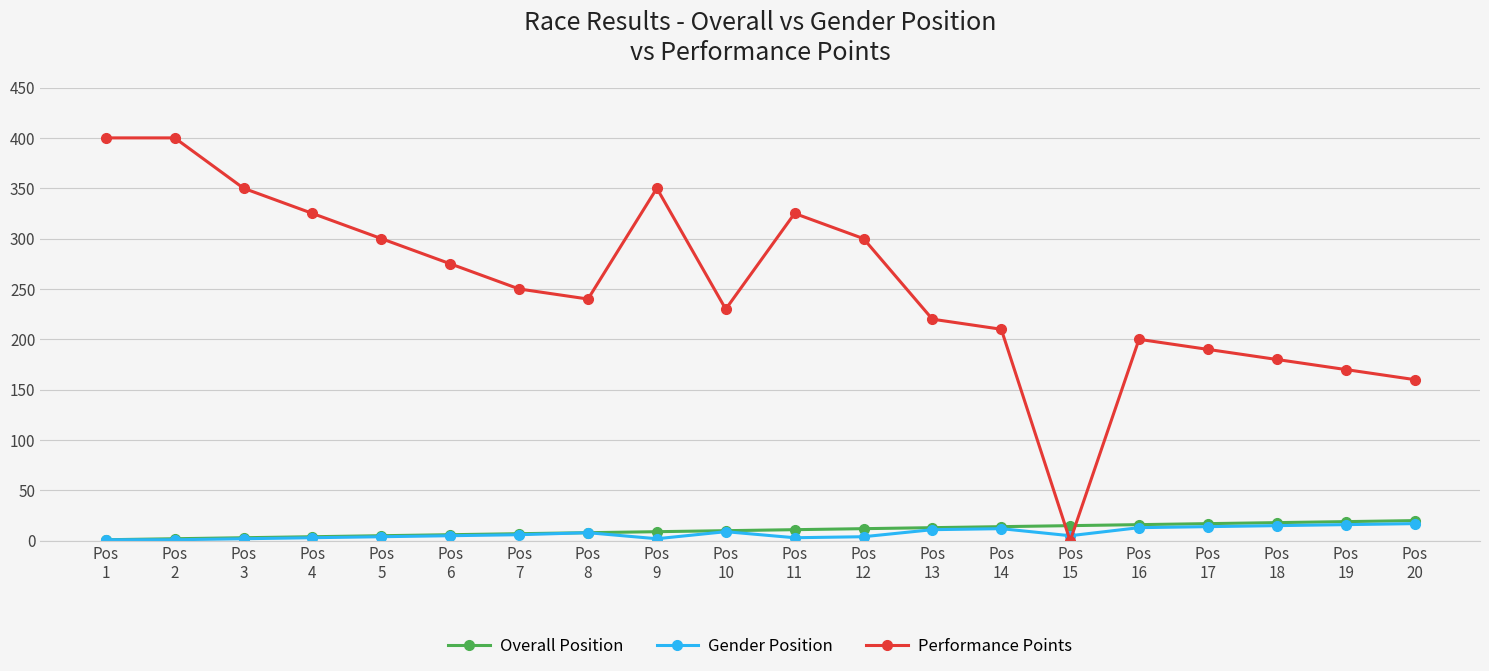

Between Pos
9 and Pos
12, which series saw the biggest shift?

Performance Points